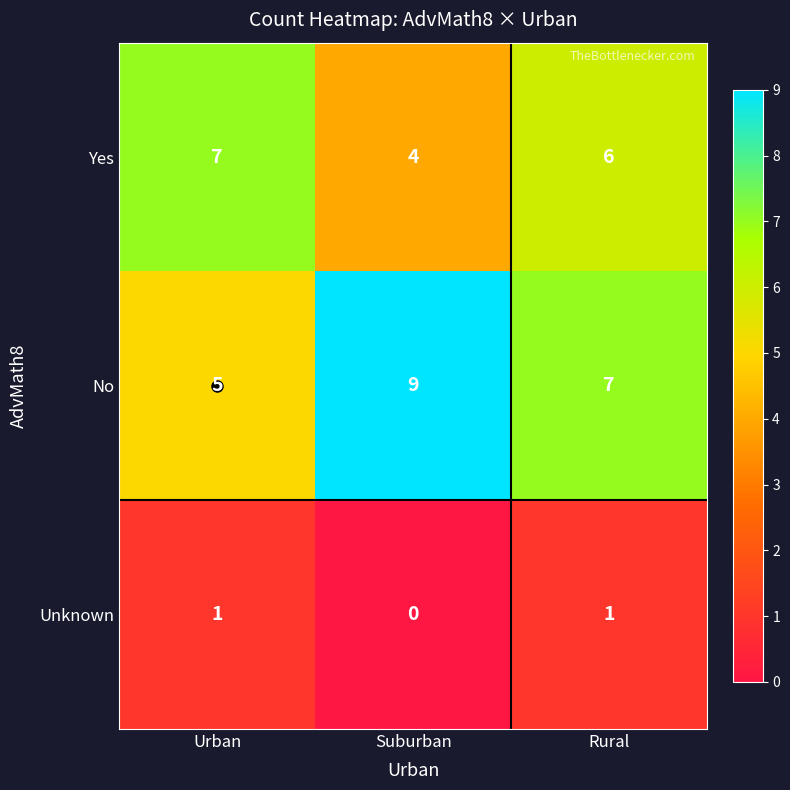

At Rural, list the series in order from largest to smallest.

No, Yes, Unknown